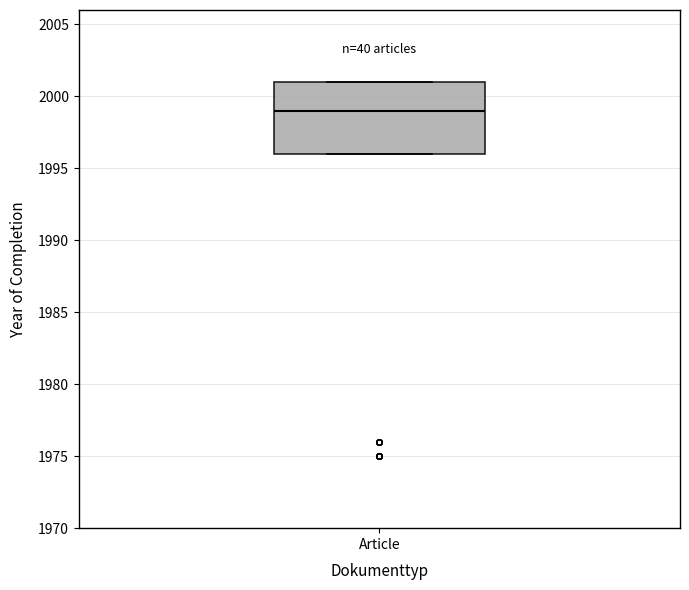

Transcribe this box plot: give where the median line is, the range the box spans, and where the two whiskers end, as read against the y-axis. The values are not printed on the chart, so give them approximately, as read against the axis.

median 1999, box 1996 to 2001, whiskers 1996 to 2001